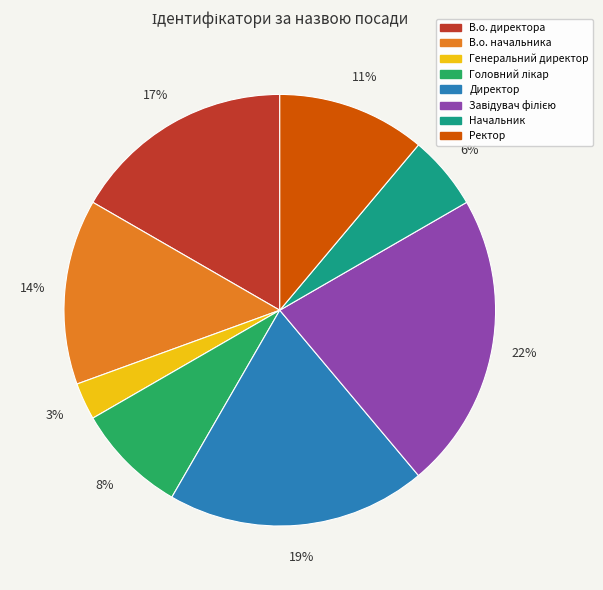

What percentage is the В.о. начальника slice, to the nearest percent?

14%